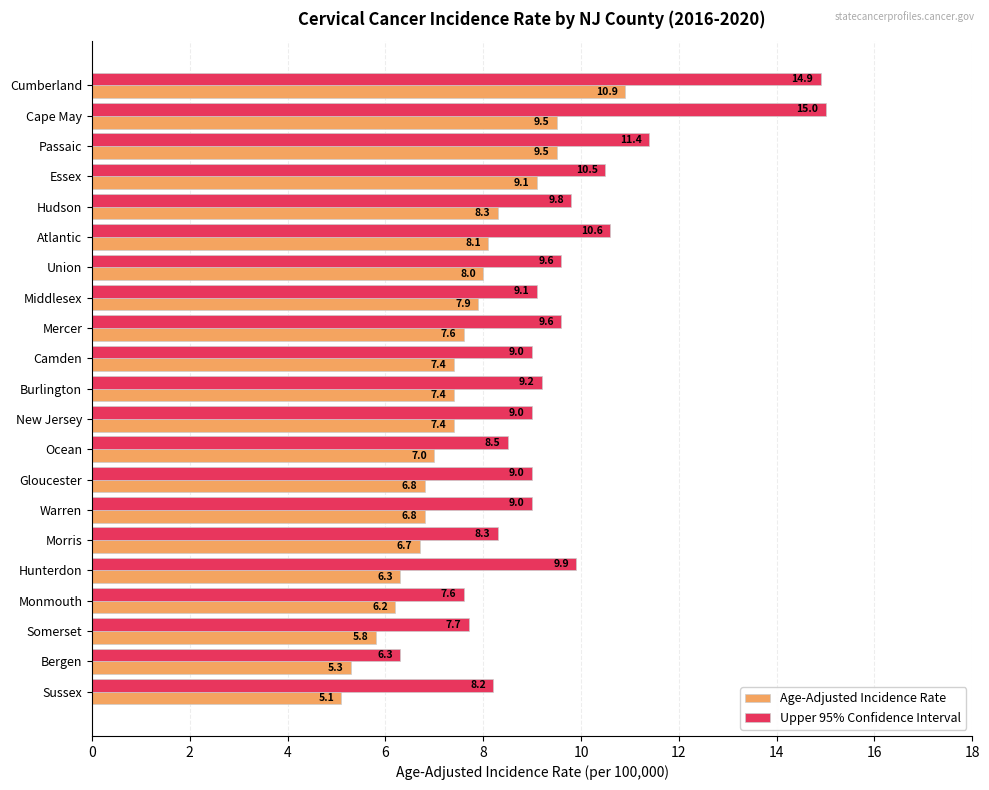

List the series in order of their overall mean, highest first.

Upper 95% Confidence Interval, Age-Adjusted Incidence Rate